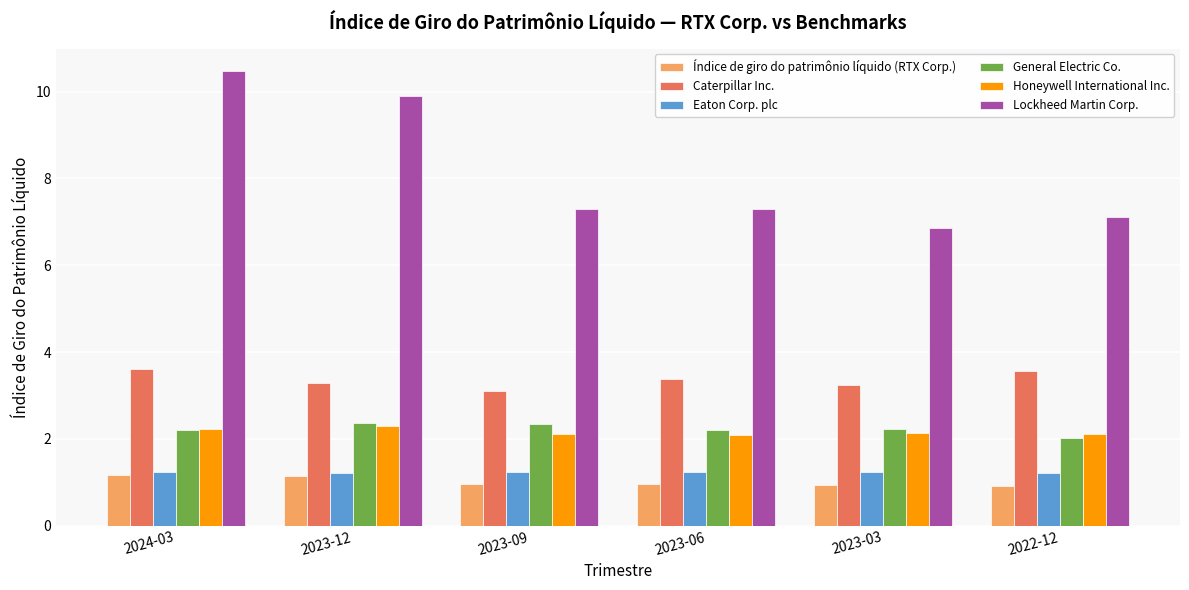

Is the value of Caterpillar Inc. at 2024-03 greater than the value of Honeywell International Inc. at 2023-09?

Yes